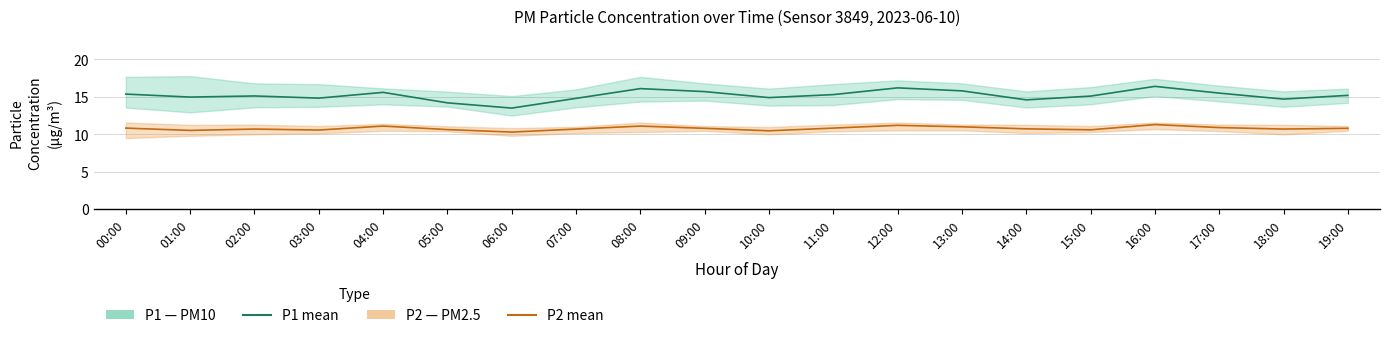

At which category does the chart reach its peak across all series?

16:00